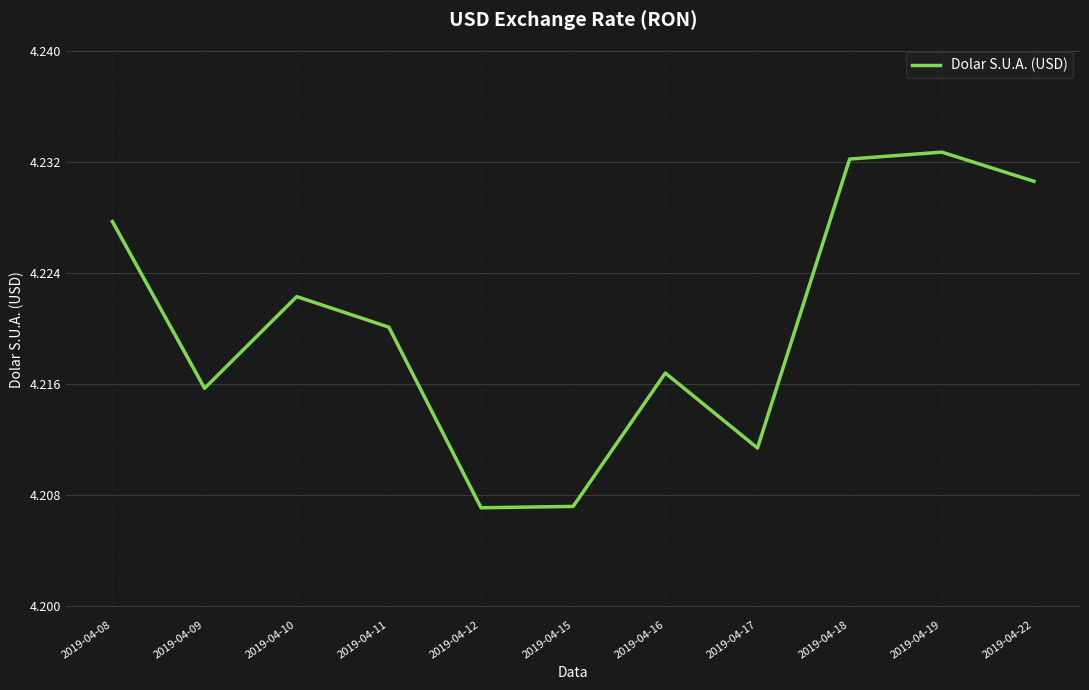

The chart shows a value of 6.6 at 2019-04-09. True or false?

False